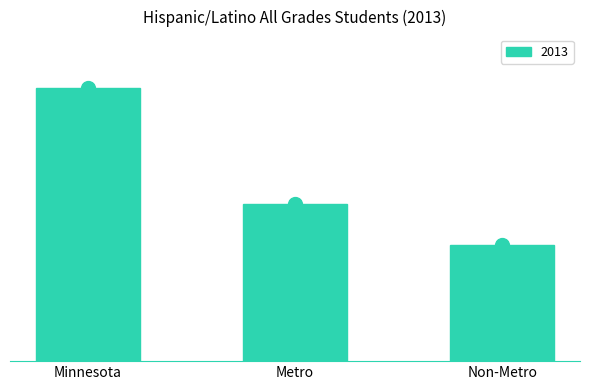

List the labels in order of value, smallest first.

Non-Metro, Metro, Minnesota